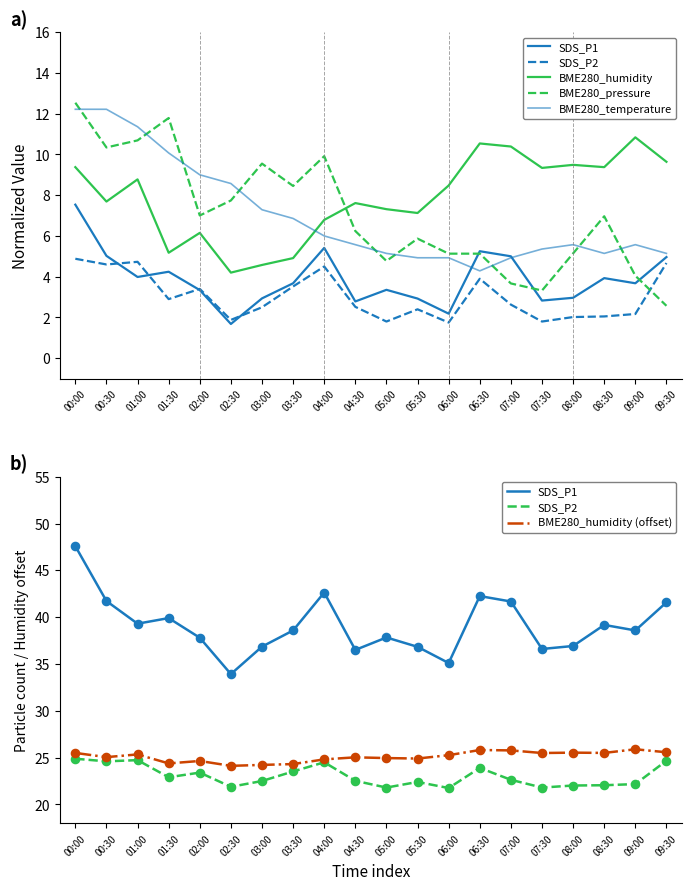

What are all the series names shown in the legend?

SDS_P1, SDS_P2, BME280_humidity, BME280_pressure, BME280_temperature, BME280_humidity (offset)